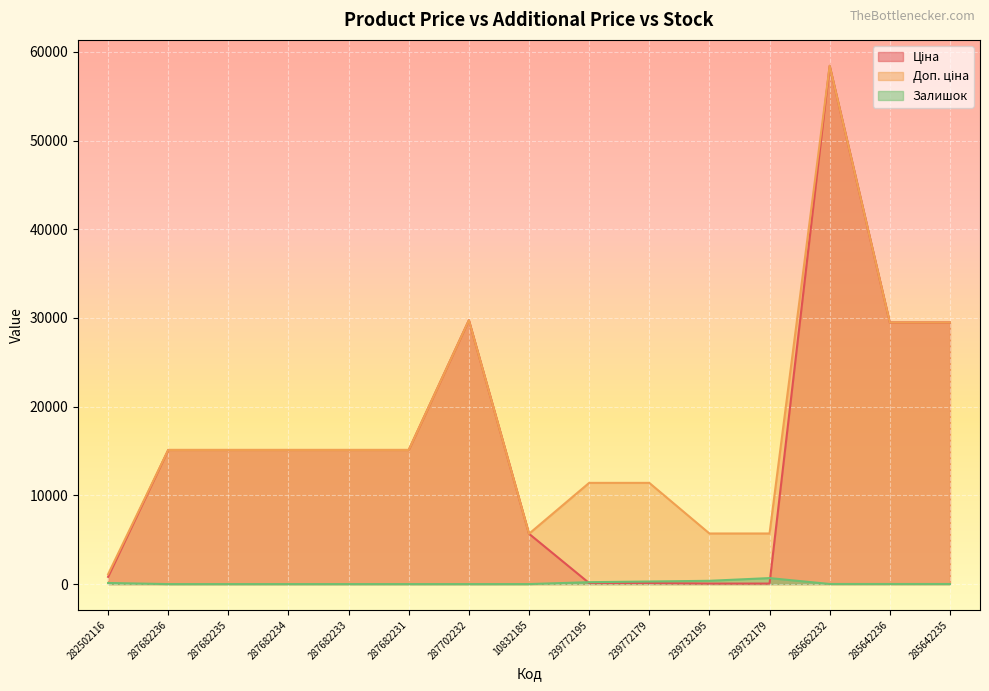

What is the difference between the Ціна values at 287702232 and 287682234?

14627.2